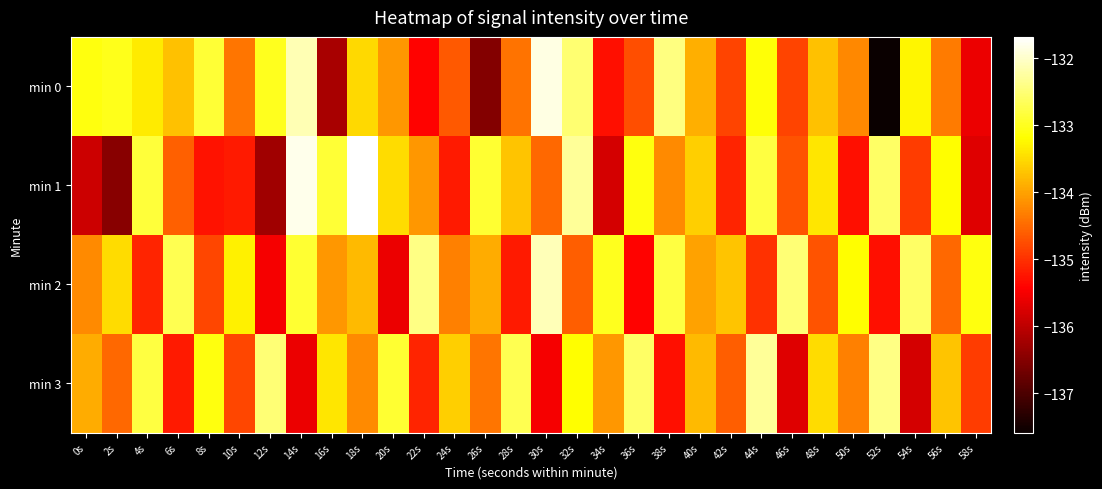

Reading right to left, what are all the values shown in this chart?

min 0: 58s=-135.6	56s=-134.4	54s=-133.3	52s=-137.6	50s=-134.2	48s=-133.7	46s=-134.8	44s=-133.1	42s=-134.8	40s=-133.9	38s=-132.4	36s=-134.7	34s=-135.3	32s=-132.5	30s=-131.8	28s=-134.4	26s=-136.5	24s=-134.6	22s=-135.4	20s=-134.1	18s=-133.5	16s=-136.2	14s=-132.1	12s=-133.0	10s=-134.4	8s=-132.9	6s=-133.7	4s=-133.4	2s=-133.0	0s=-133.1
min 1: 58s=-135.7	56s=-133.2	54s=-134.9	52s=-132.6	50s=-135.3	48s=-133.4	46s=-134.7	44s=-132.8	42s=-135.1	40s=-133.6	38s=-134.2	36s=-133.1	34s=-135.8	32s=-132.3	30s=-134.5	28s=-133.7	26s=-132.9	24s=-135.2	22s=-134.1	20s=-133.5	18s=-131.7	16s=-132.9	14s=-131.8	12s=-136.3	10s=-135.2	8s=-135.3	6s=-134.6	4s=-132.8	2s=-136.5	0s=-135.9
min 2: 58s=-133.1	56s=-134.5	54s=-132.6	52s=-135.3	50s=-133.2	48s=-134.7	46s=-132.5	44s=-135.0	42s=-133.7	40s=-134.0	38s=-132.8	36s=-135.4	34s=-133.0	32s=-134.6	30s=-132.1	28s=-135.2	26s=-133.9	24s=-134.3	22s=-132.4	20s=-135.6	18s=-133.8	16s=-134.1	14s=-132.9	12s=-135.5	10s=-133.3	8s=-134.8	6s=-132.7	4s=-135.1	2s=-133.5	0s=-134.2
min 3: 58s=-134.9	56s=-133.7	54s=-135.8	52s=-132.4	50s=-134.3	48s=-133.5	46s=-135.7	44s=-132.3	42s=-134.6	40s=-133.8	38s=-135.3	36s=-132.6	34s=-134.1	32s=-133.2	30s=-135.5	28s=-132.7	26s=-134.4	24s=-133.6	22s=-135.1	20s=-132.9	18s=-134.2	16s=-133.4	14s=-135.6	12s=-132.5	10s=-134.8	8s=-133.1	6s=-135.2	4s=-132.8	2s=-134.5	0s=-133.9